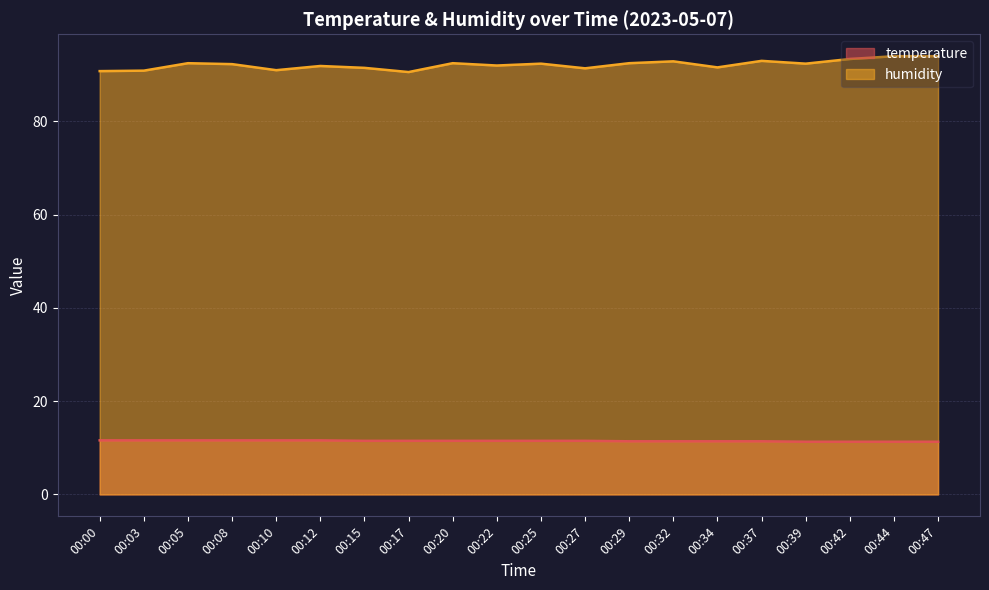

Does the chart have visible grid lines?

Yes